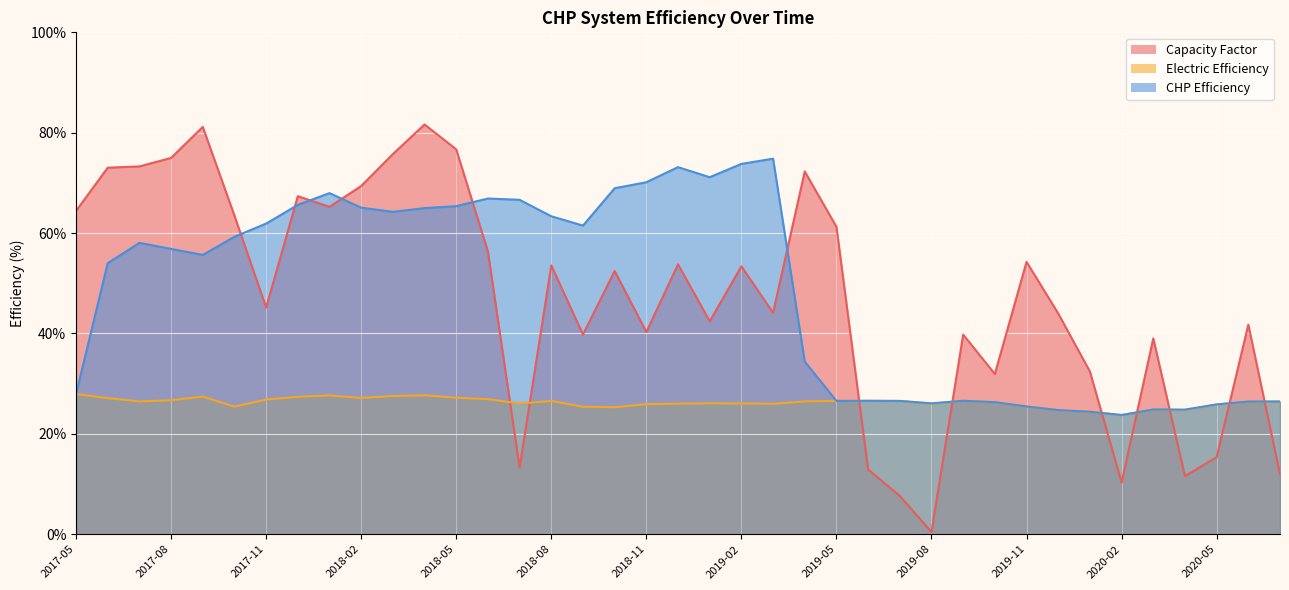

What is the total value across all series at 2018-12?

152.9